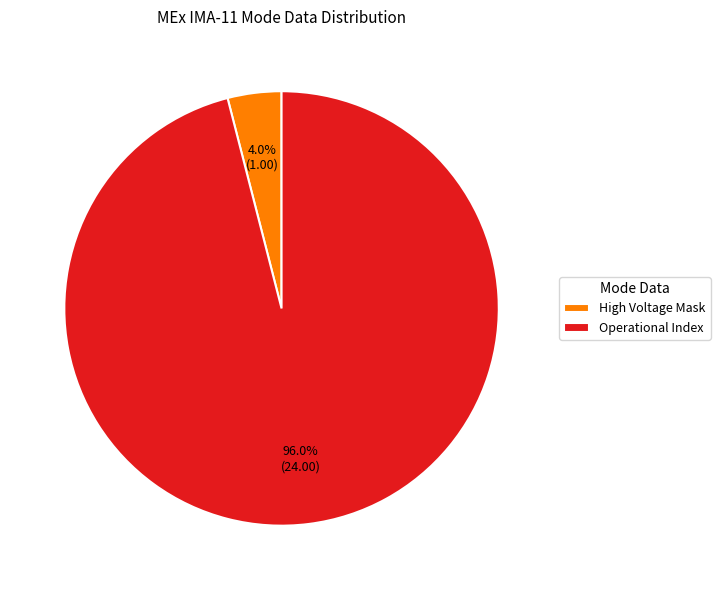

Is there a majority slice in this chart?

Yes